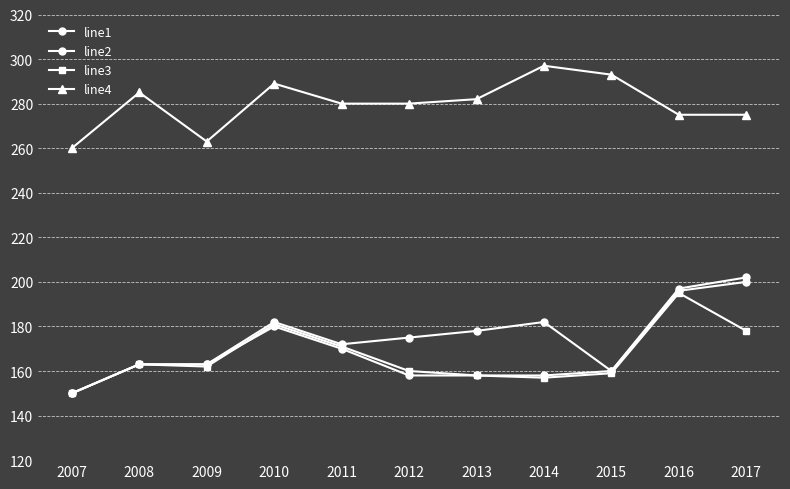

Reading left to right, what are all the values shown in this chart?

line1: 150	163	163	180	170	158	158	158	160	196	200
line2: 150	163	163	182	172	175	178	182	160	197	202
line3: 150	163	162	181	171	160	158	157	159	195	178
line4: 260	285	263	289	280	280	282	297	293	275	275